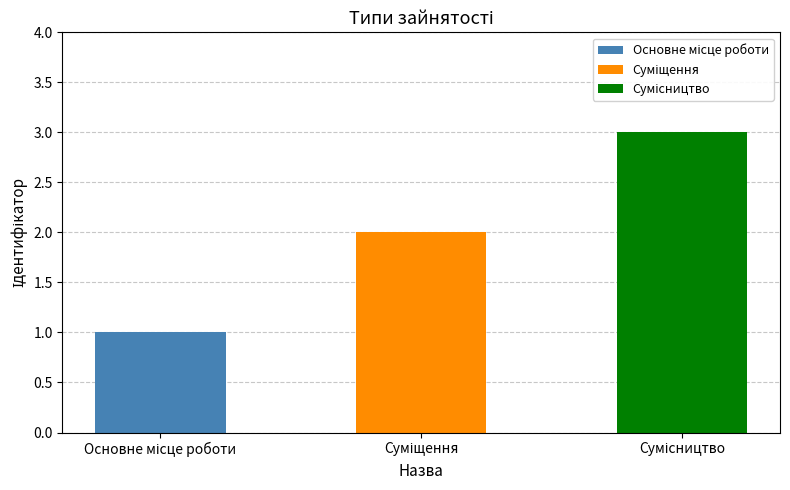

Read the value at Сумісництво.

3